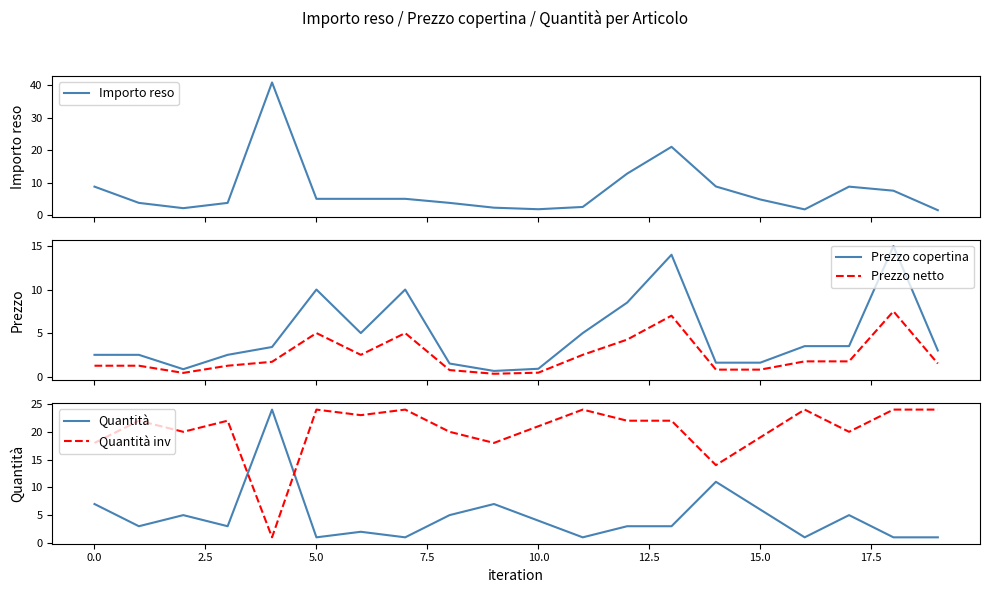

After their last crossing, which series has the higher values: Quantità inv or Quantità?

Quantità inv